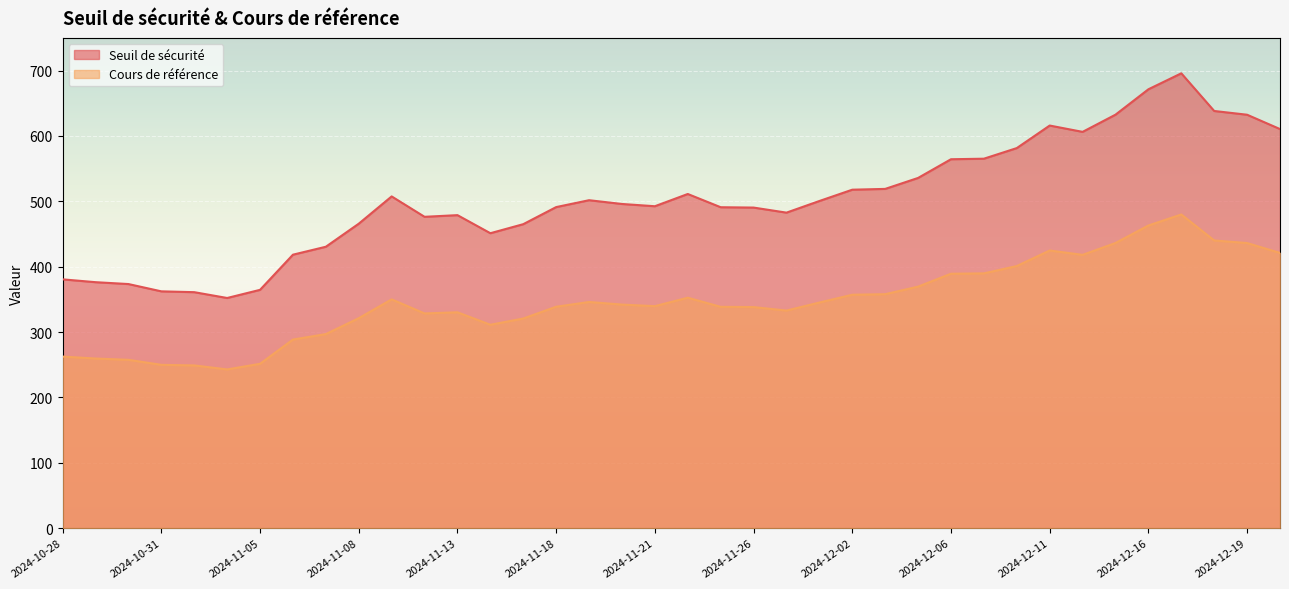

Which series has the widest spread of values?

Seuil de sécurité